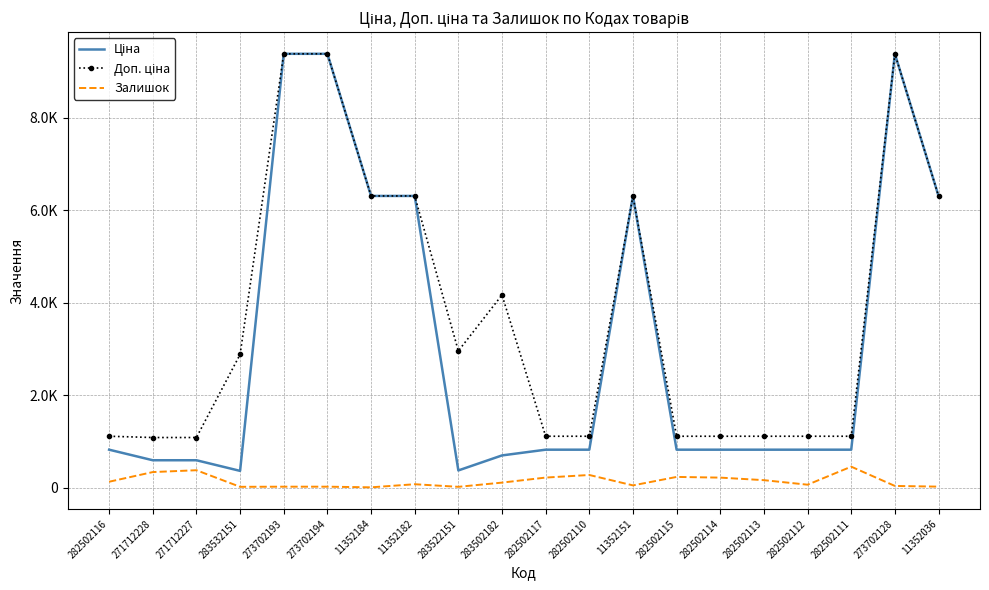

What is the sum of the Ціна values at 283502182 and 283522151?

1063.7